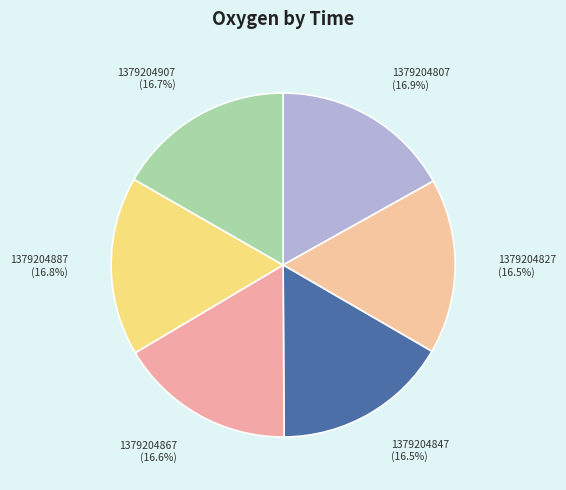

Is there any slice that represents more than half of the pie?

No